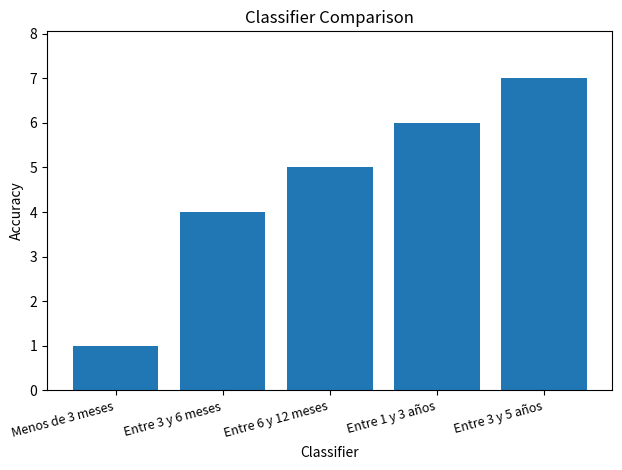

Are the bars grouped side by side (vs. stacked)?

No